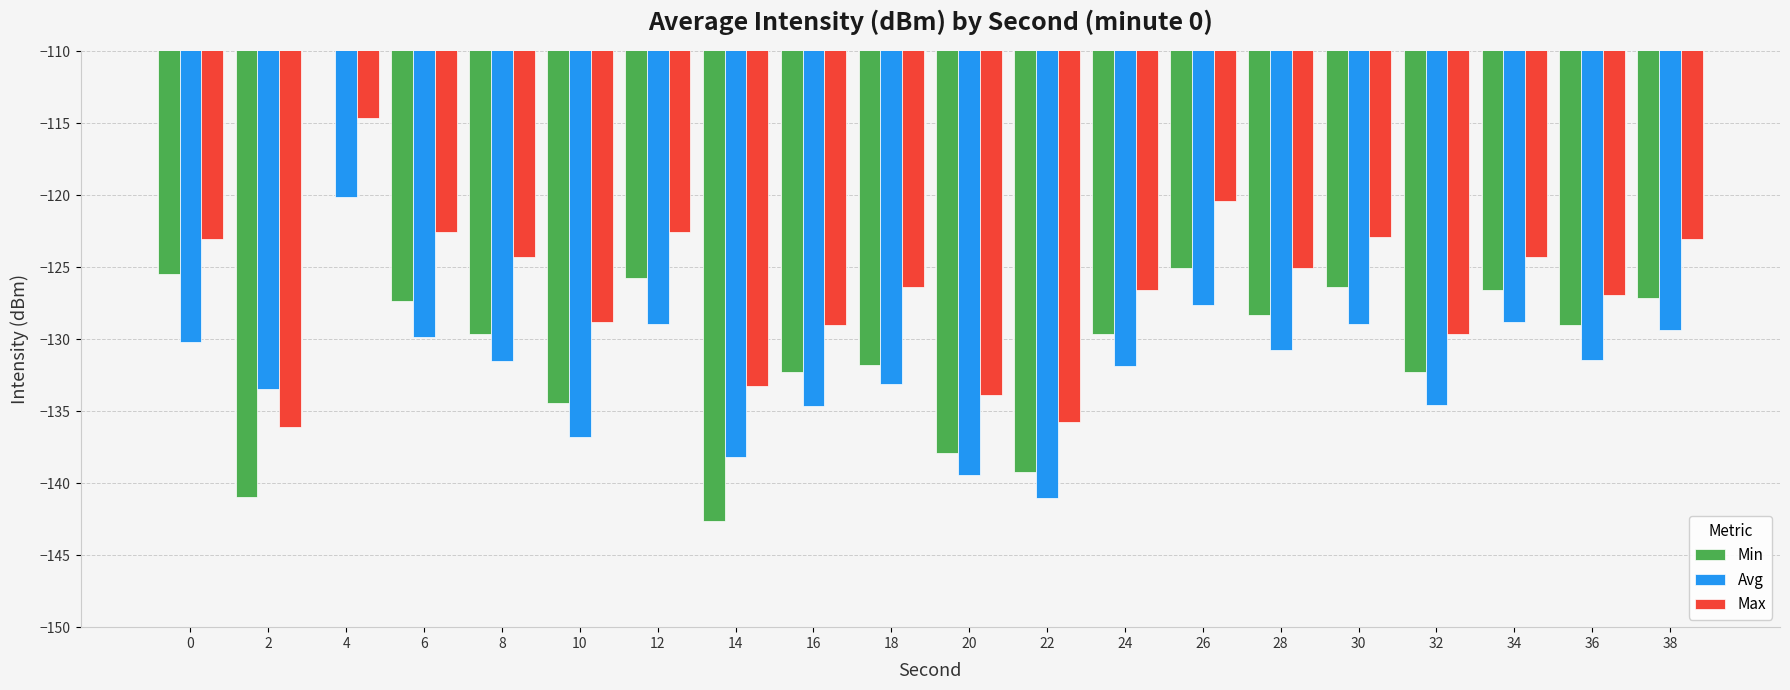

List the series in order of their overall mean, highest first.

Max, Min, Avg